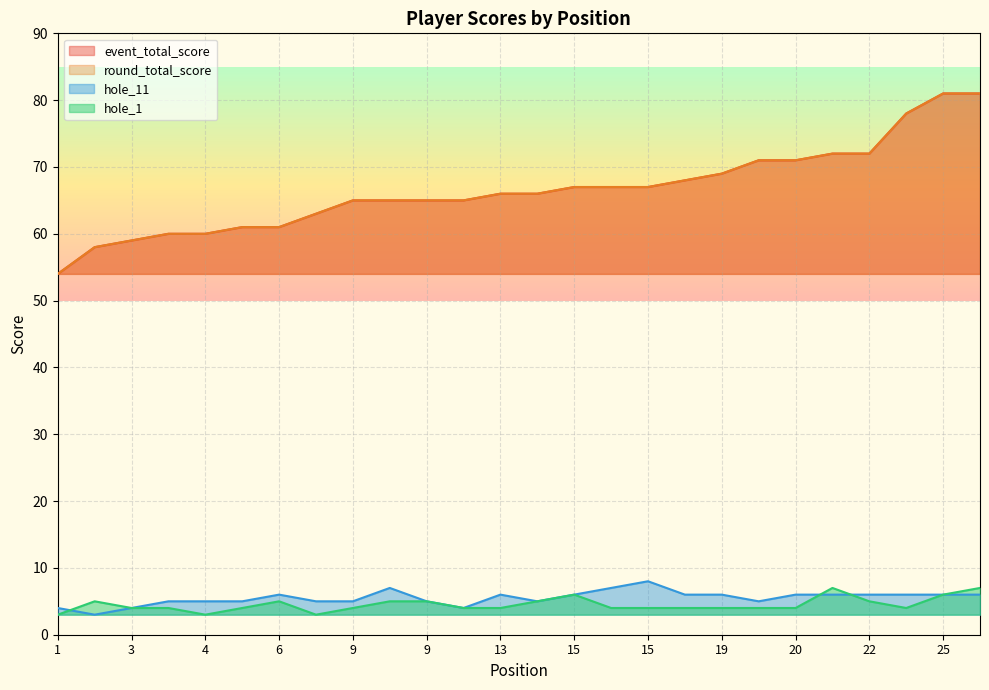

What is the difference between the highest and lowest values at 18?

64